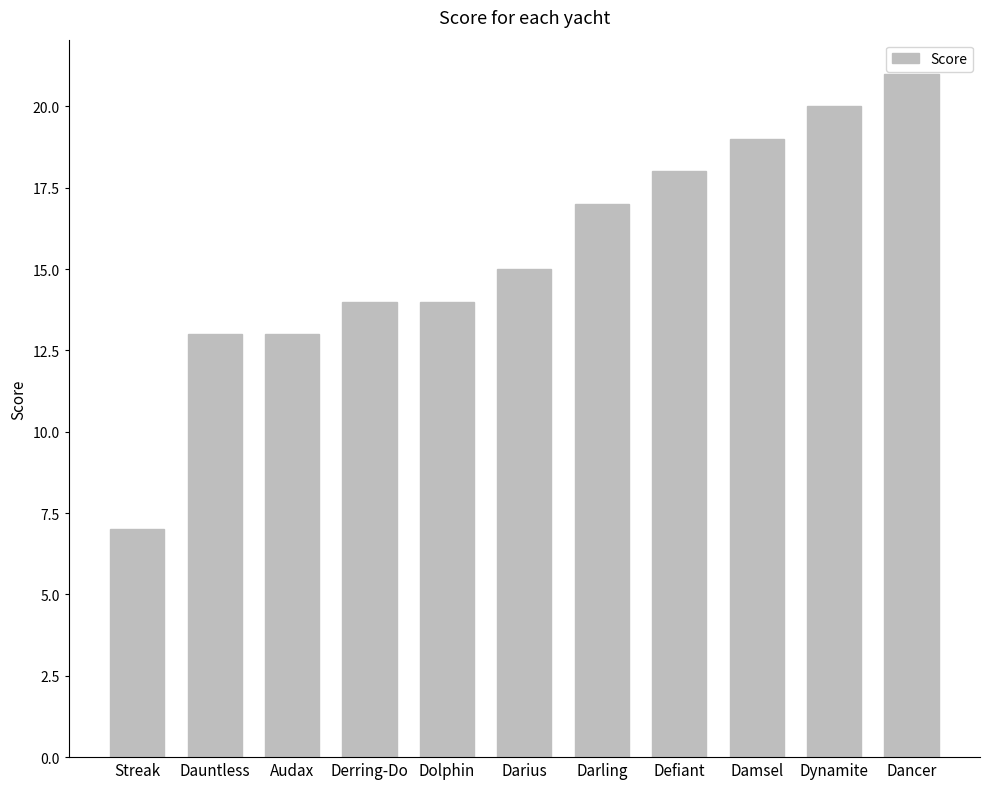

How many values are below 15?

5